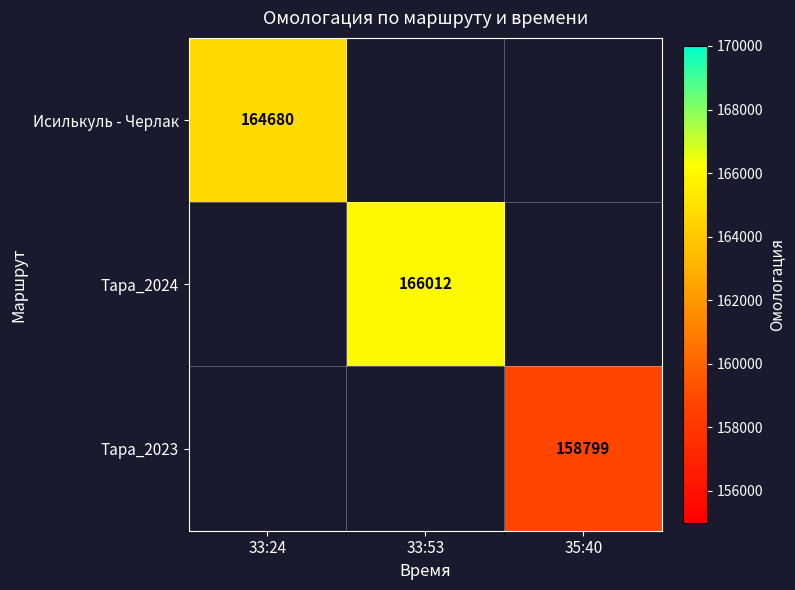

At how many categories does at least one series exceed 160173?

2